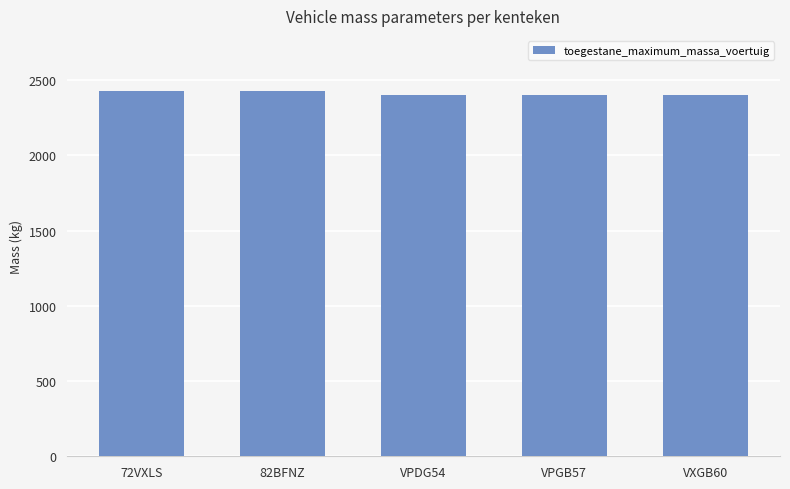

What is the greatest value displayed?

2430